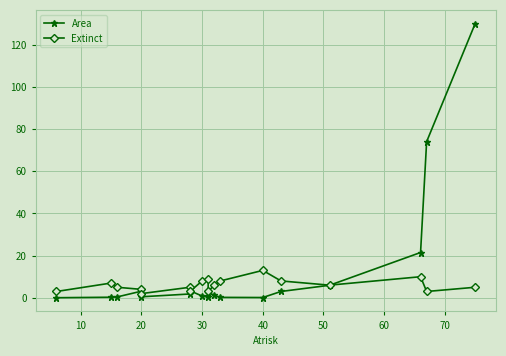

What is the total value across all series at 60?

6.4